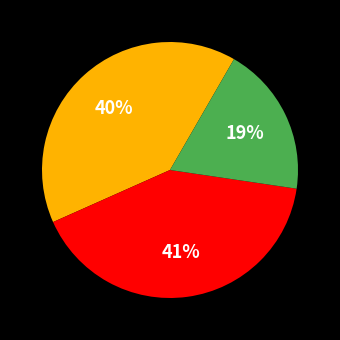

How many slices are in this pie chart?

3